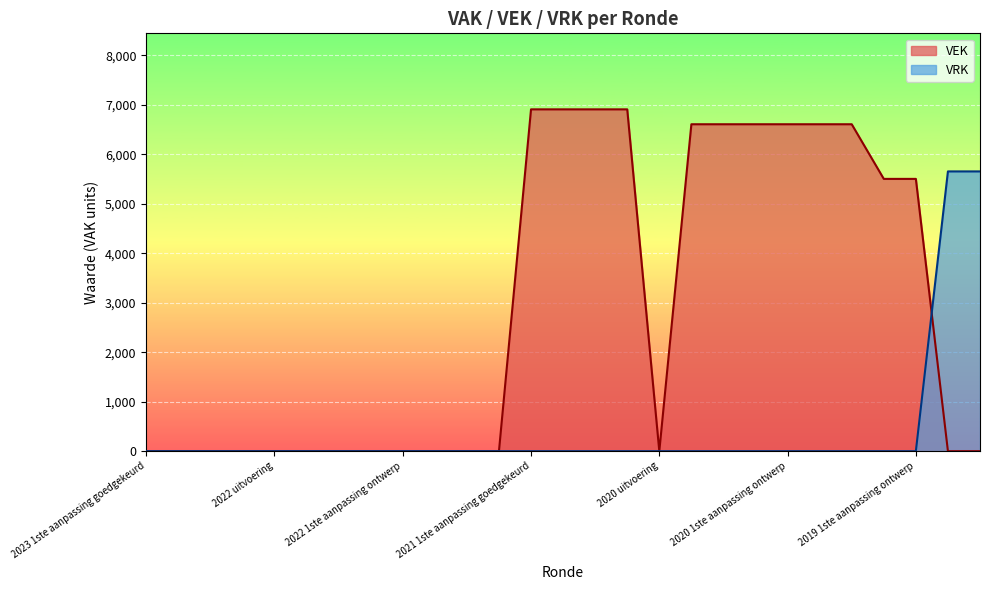

True or false: VRK has more than 0 points higher than both neighbors.

False